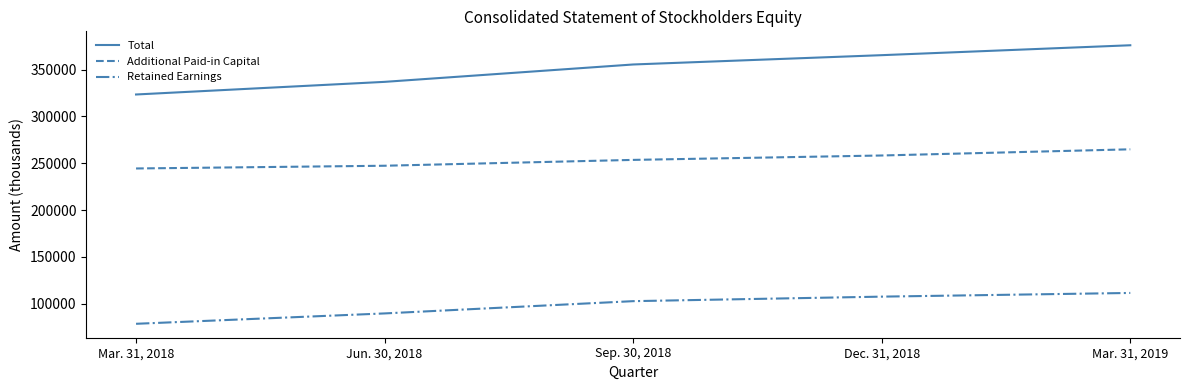

The value of Additional Paid-in Capital at Mar. 31, 2019 is 264908. True or false?

True